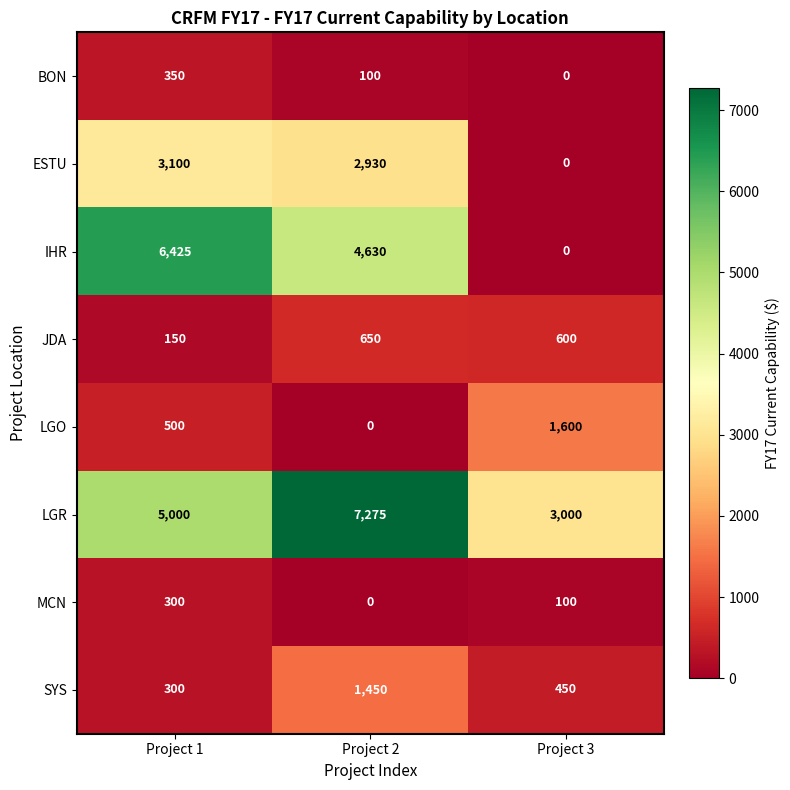

What is the average value of the IHR series?

3685